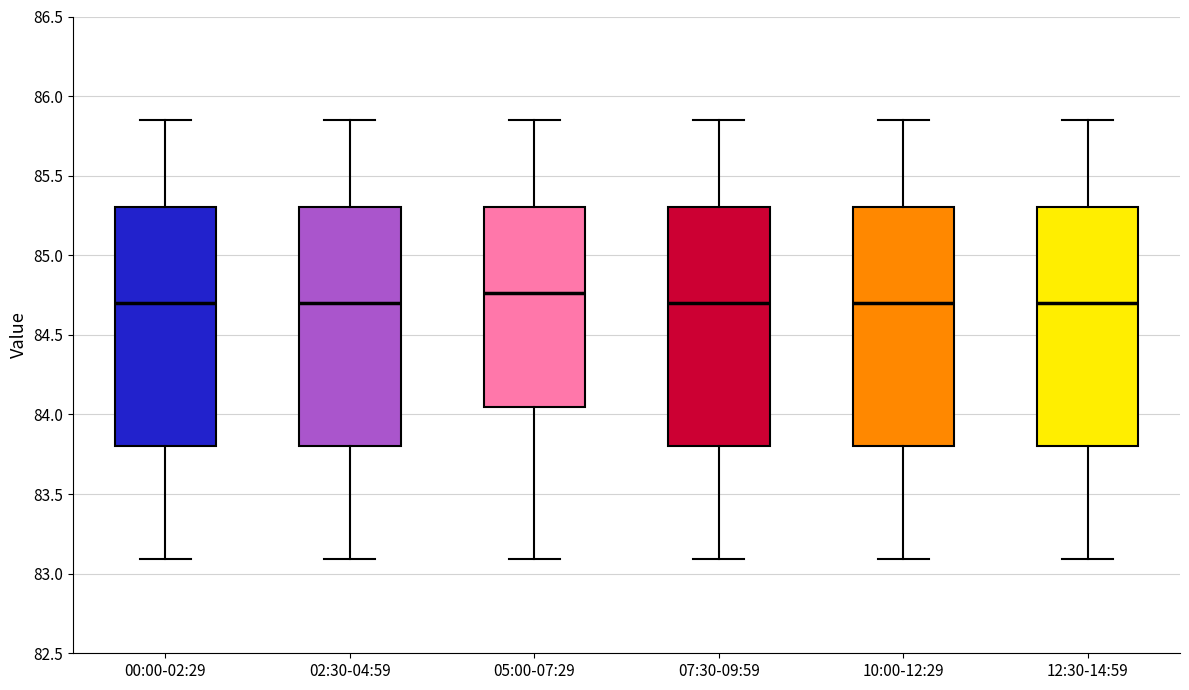

Which box has the highest median line?

05:00-07:29